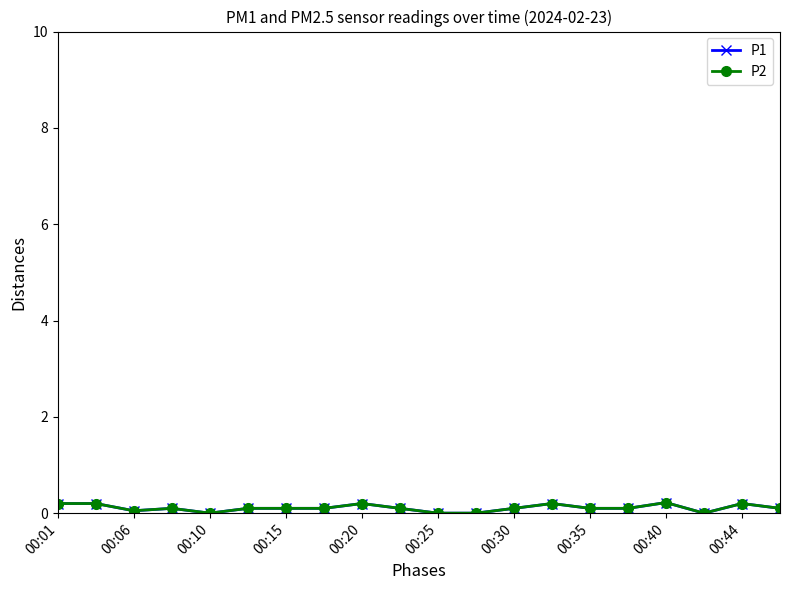

How many lines are shown in the chart?

2